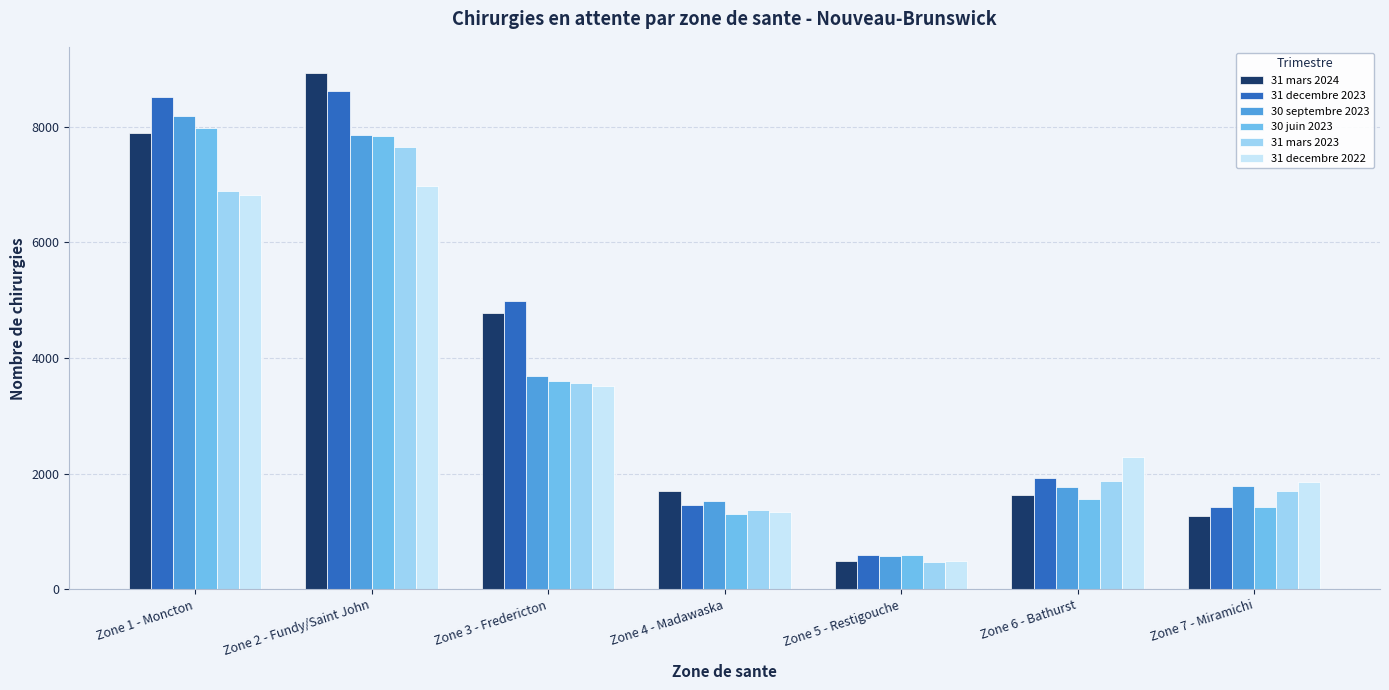

What is the sum of the 31 decembre 2023 values at Zone 2 - Fundy/Saint John and Zone 5 - Restigouche?

9200